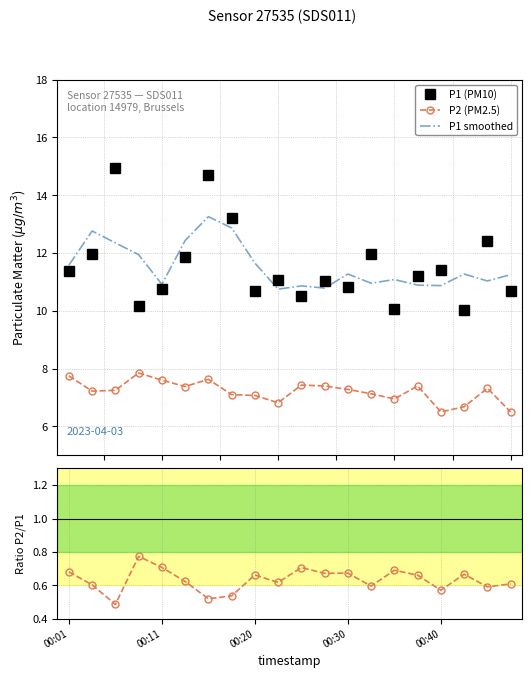

What is the highest value of the P1 (PM10) series?

14.9